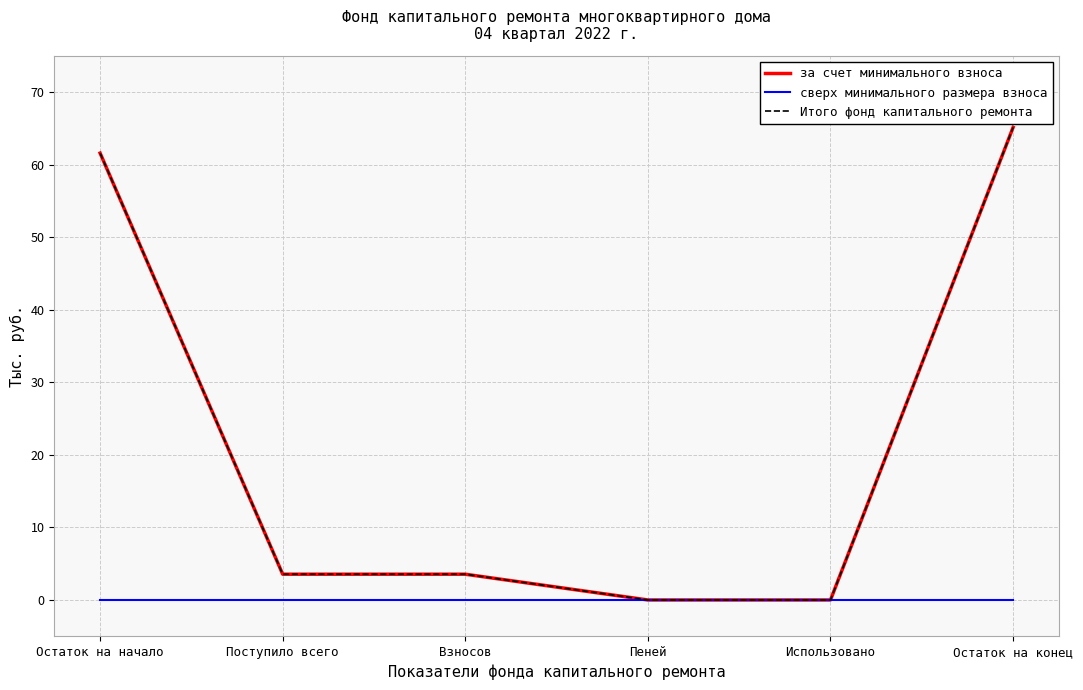

Between Пеней and Использовано, which is larger?

Пеней